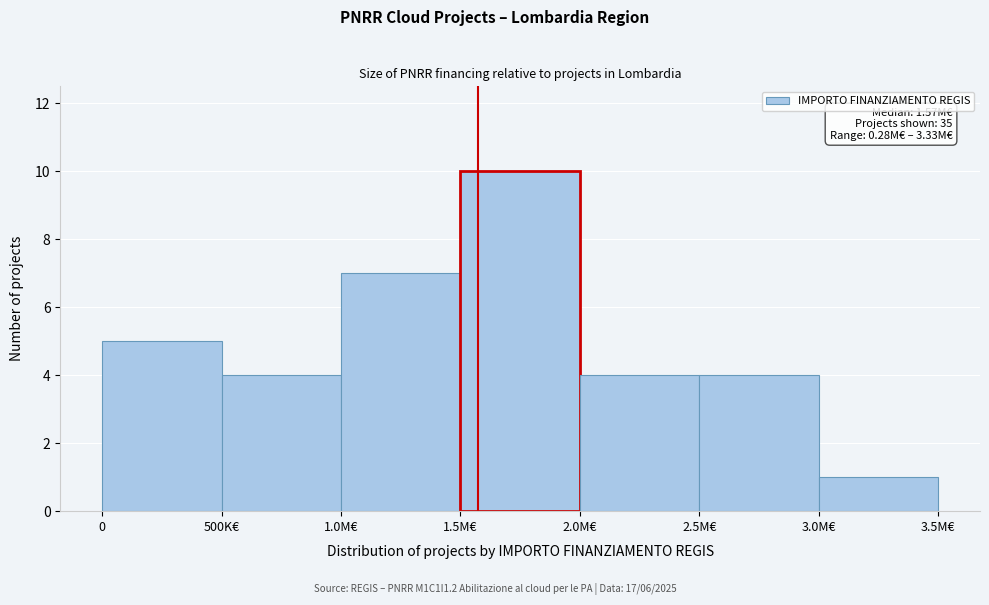

Reading right to left, what are all the values shown in this chart?

3.0M€=1	2.5M€=4	2.0M€=4	1.5M€=10	1.0M€=7	500K€=4	0=5